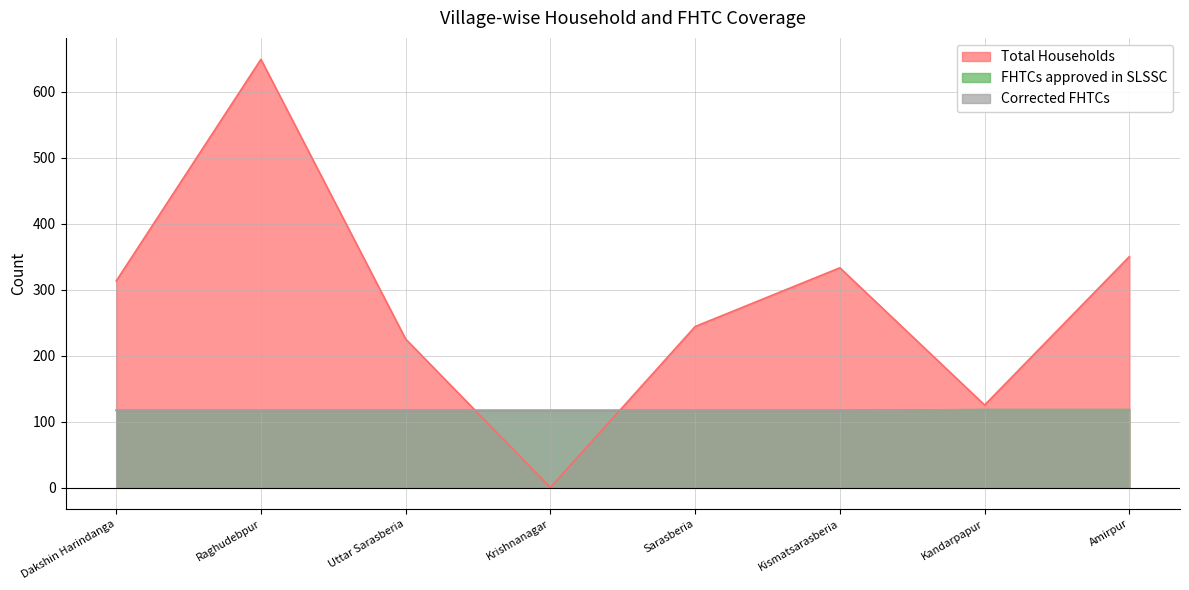

True or false: Total Households has more than 2 interior local peaks.

False